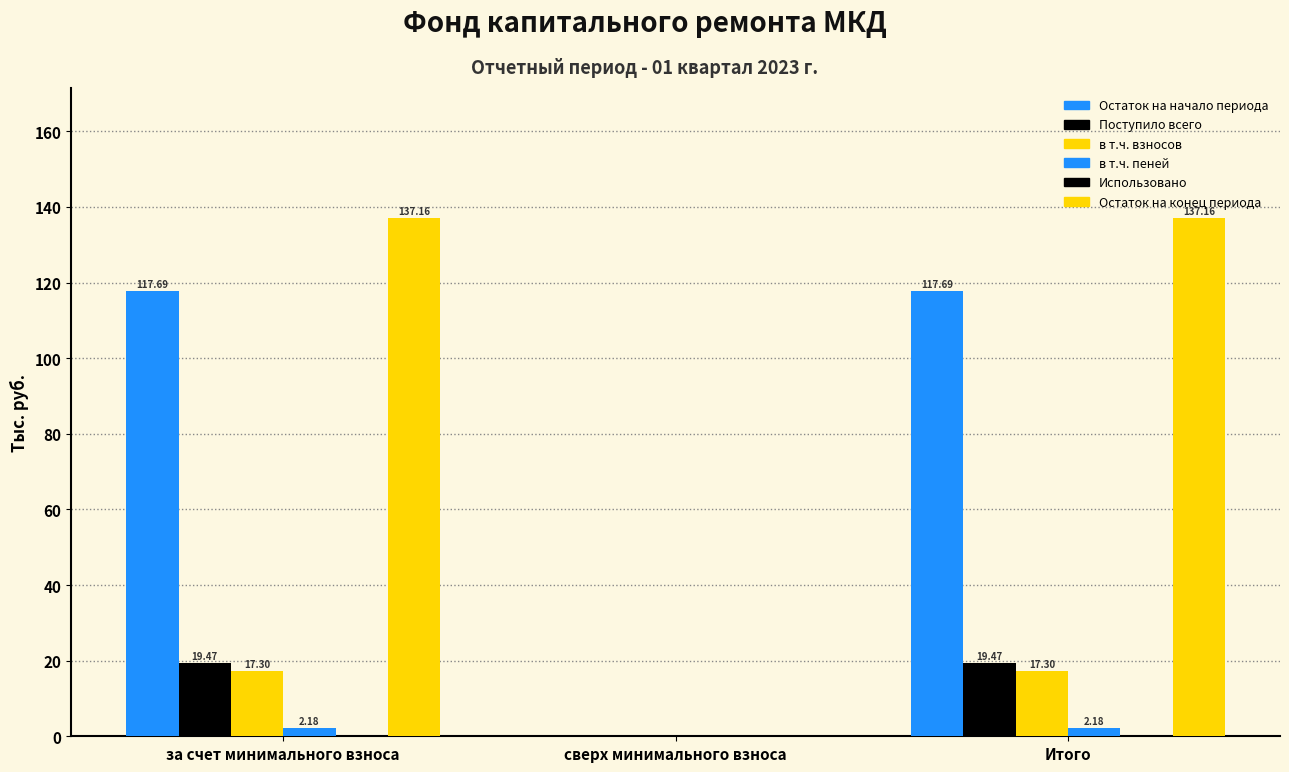

At how many categories does at least one series exceed 69?

2